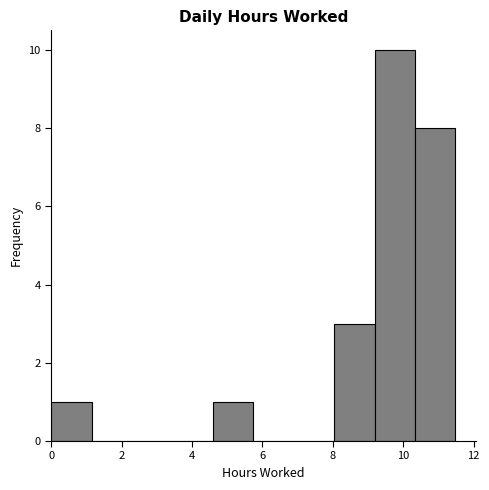

How tall is the bar that spans 10.4 to 11.4 on the x-axis? Neither the bar edges nor the heights are printed on the chart, so give them approximately, as read against the axes.

8